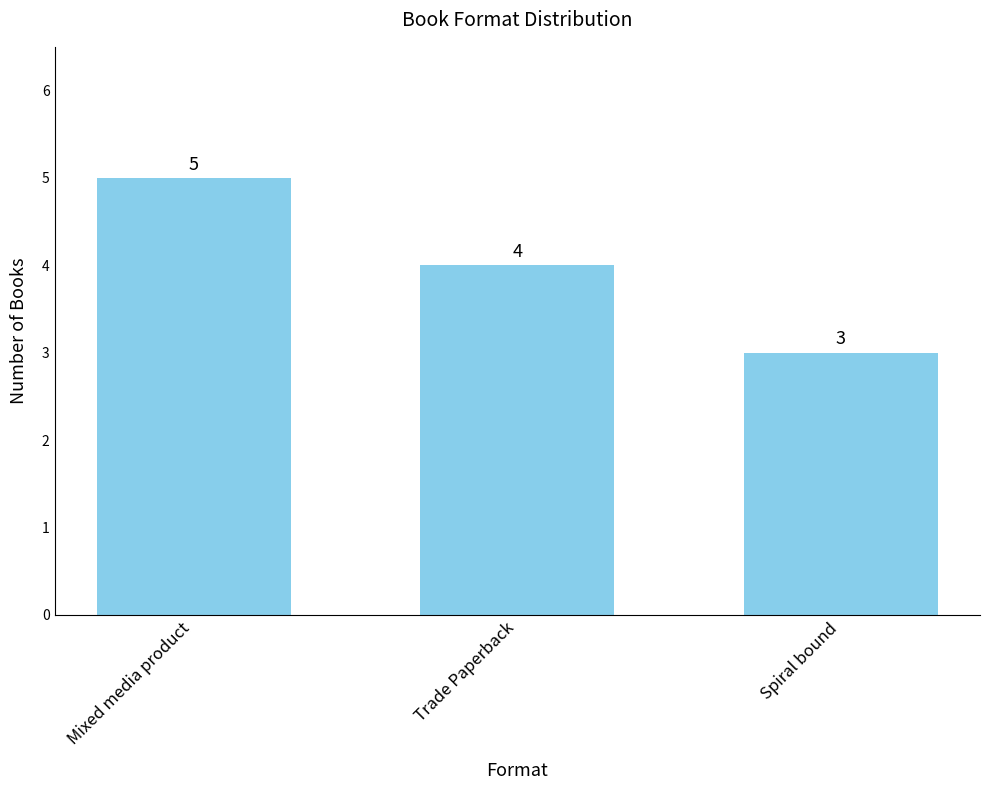

What is the minimum value shown in the chart?

3